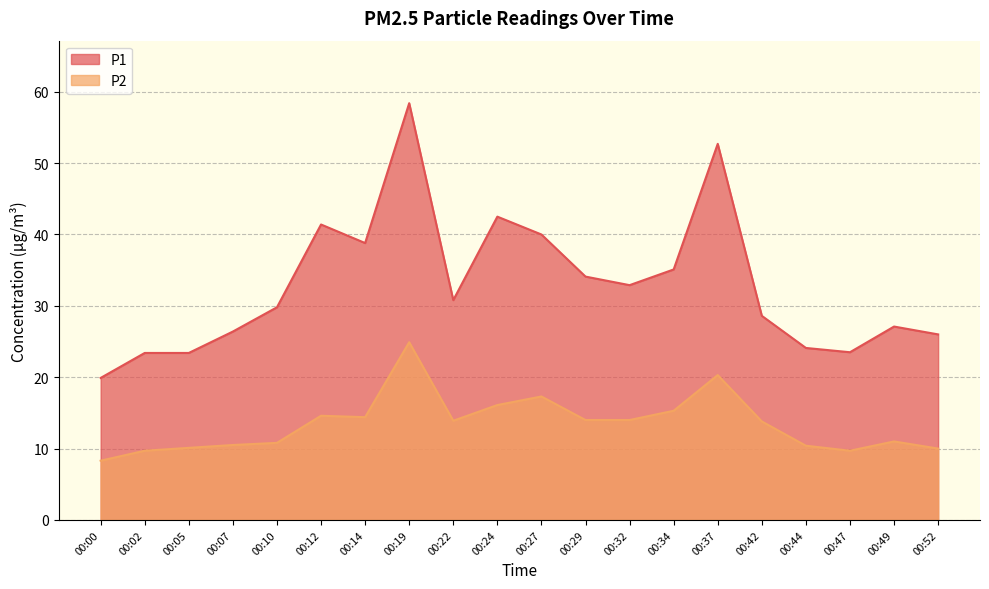

True or false: P2 and P1 cross at least once.

False